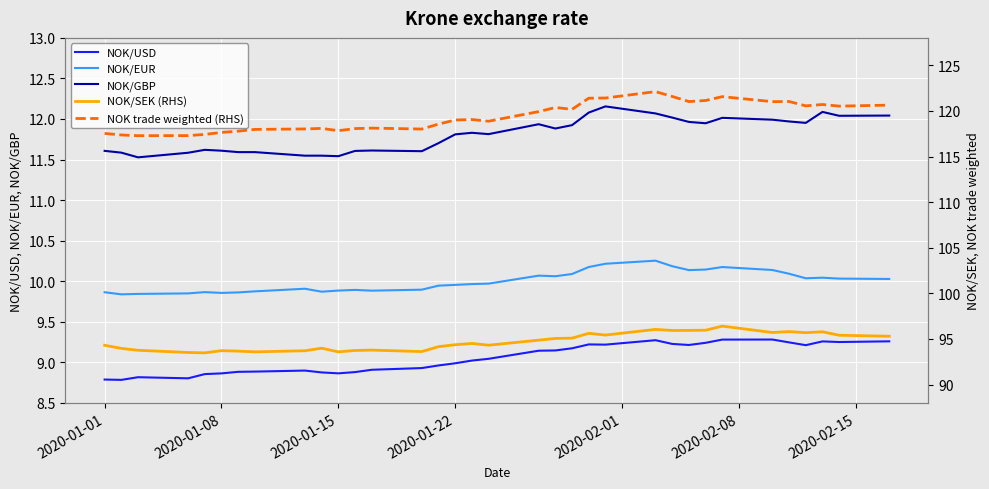

What is the difference between the maximum and minimum values in the NOK/GBP series?

0.6